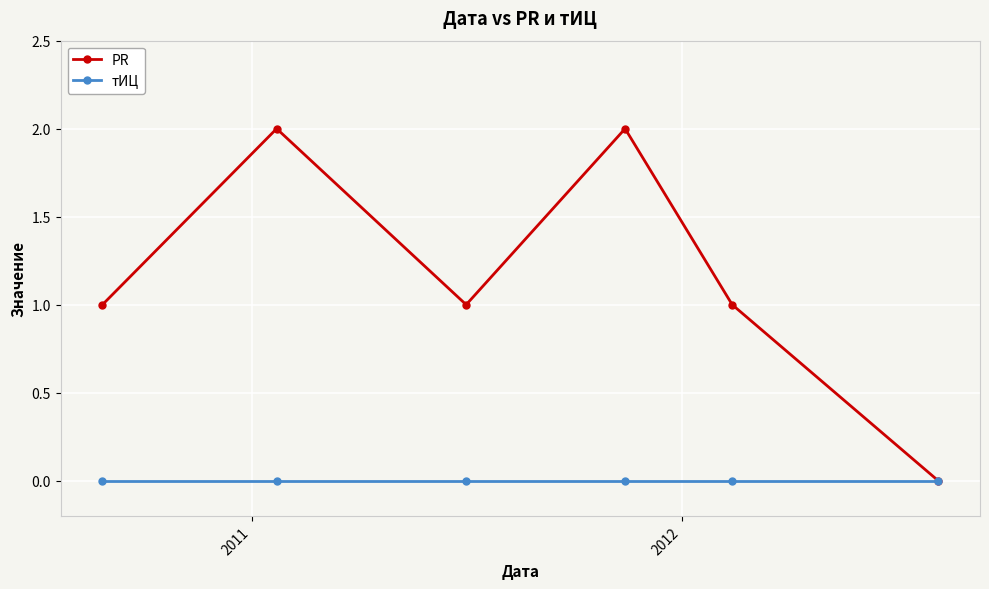

Which series has the largest total across all categories?

PR